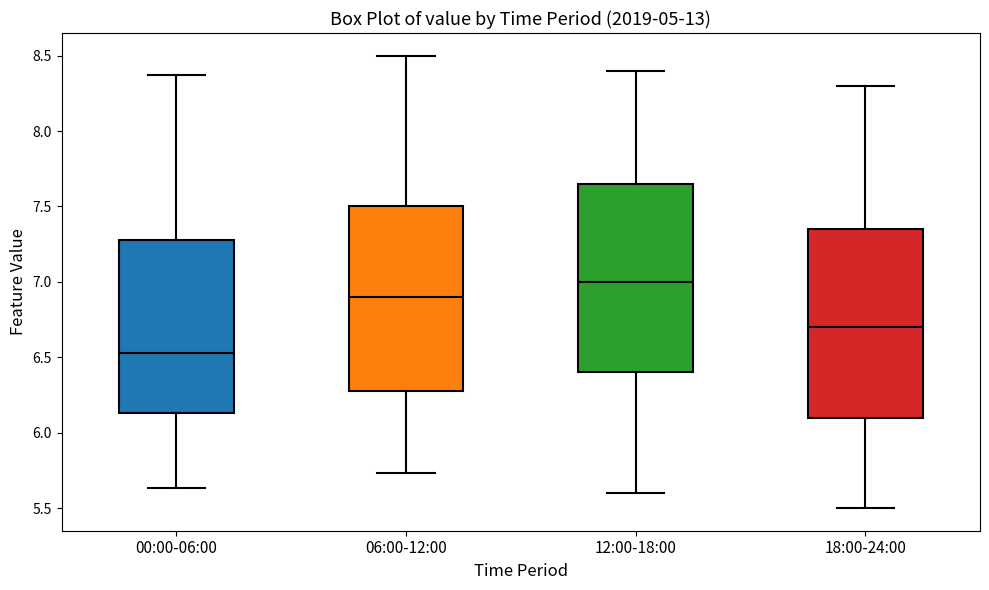

Which box's median line is the highest?

12:00-18:00